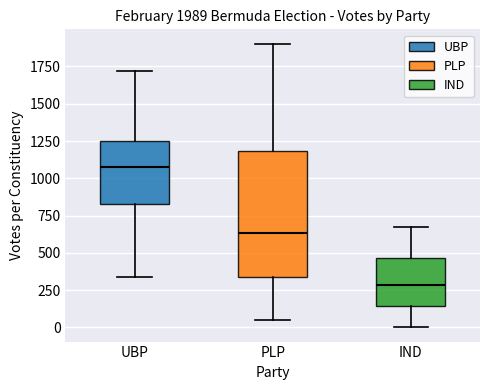

Which box's median line is the highest?

UBP